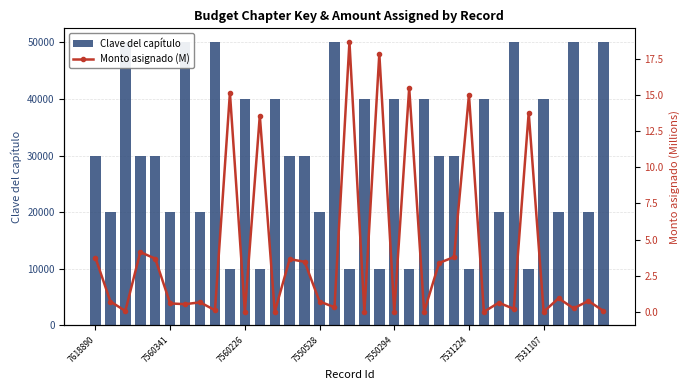

Rank the series by their maximum value, from lowest to highest.

Monto asignado (M), Clave del capítulo